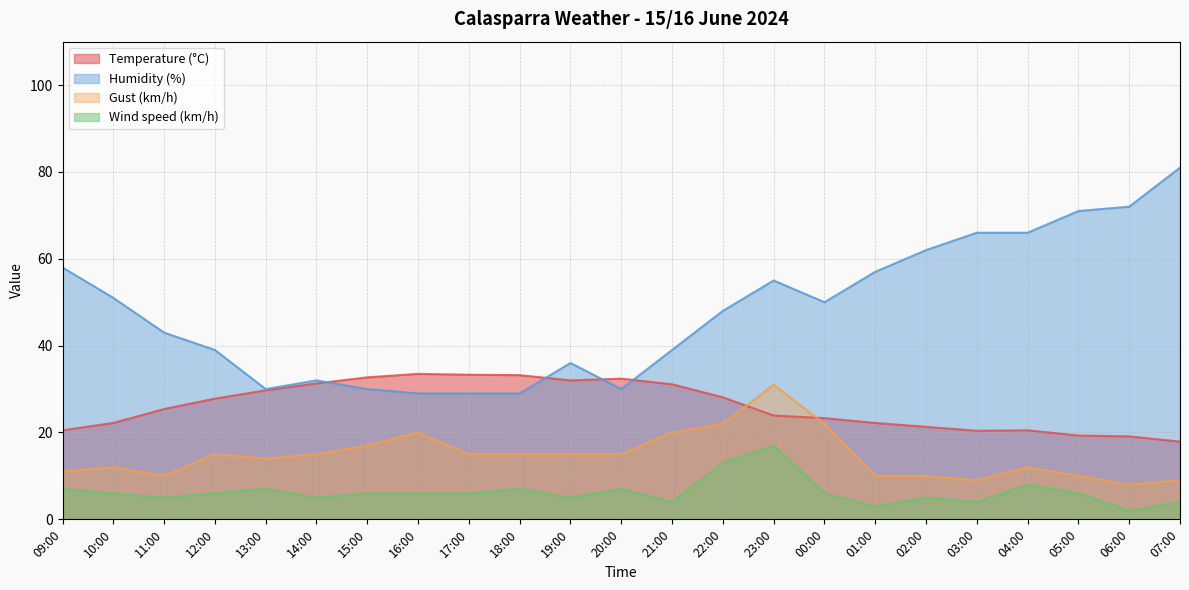

True or false: Humidity (%) and Gust (km/h) cross at least once.

False